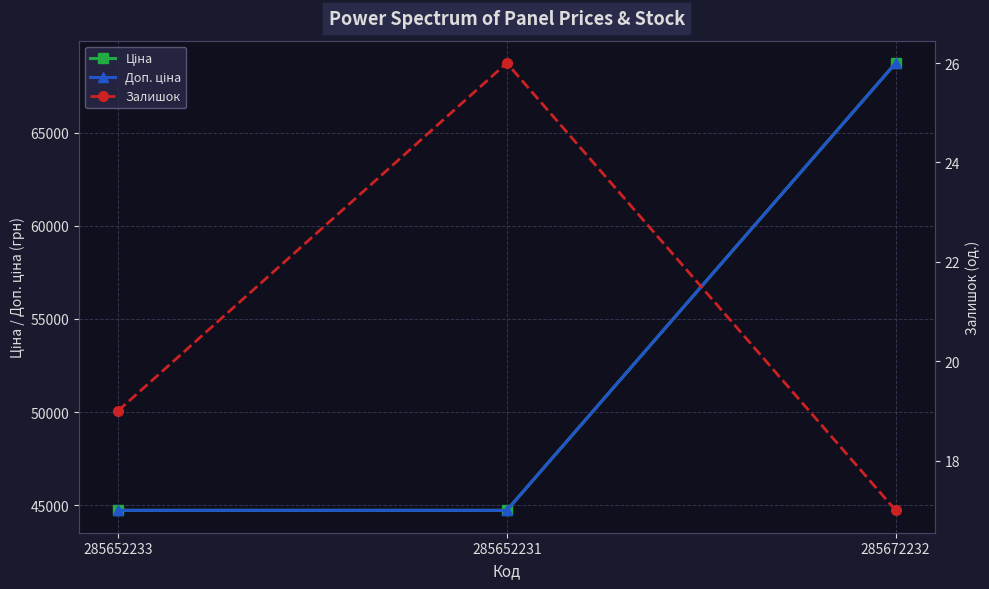

The Доп. ціна series shows 44729.8 at 285652233. True or false?

True